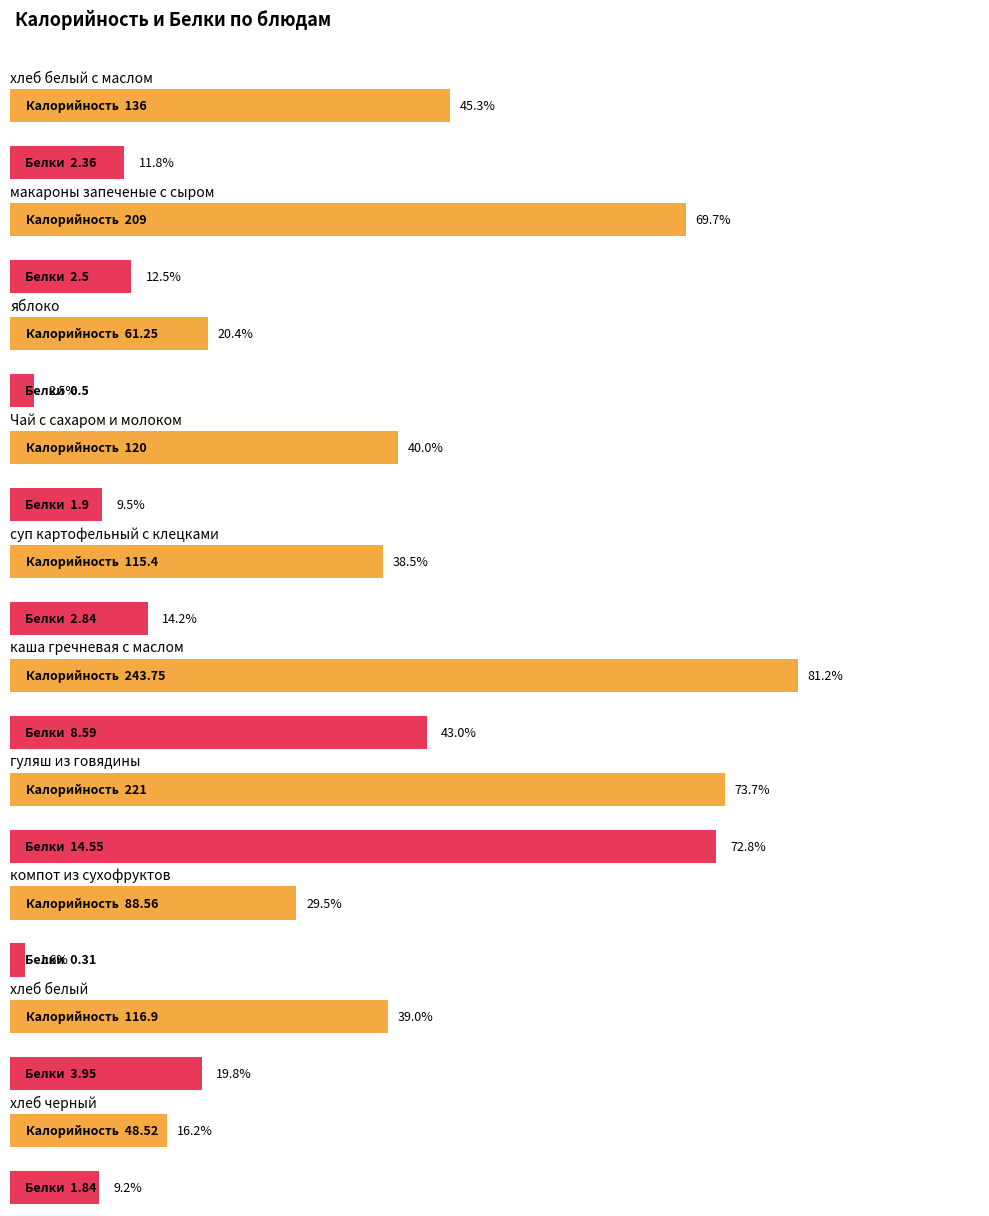

Rank the series by their average value, from lowest to highest.

Белки, Калорийность